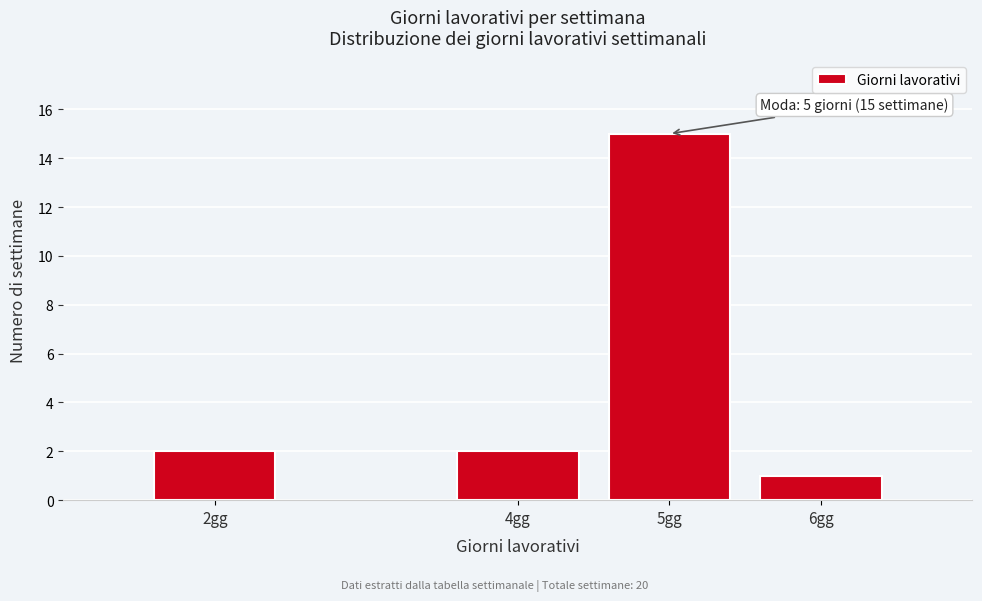

Reading left to right, transcribe all the data shown in this chart.

2gg=2	4gg=2	5gg=15	6gg=1